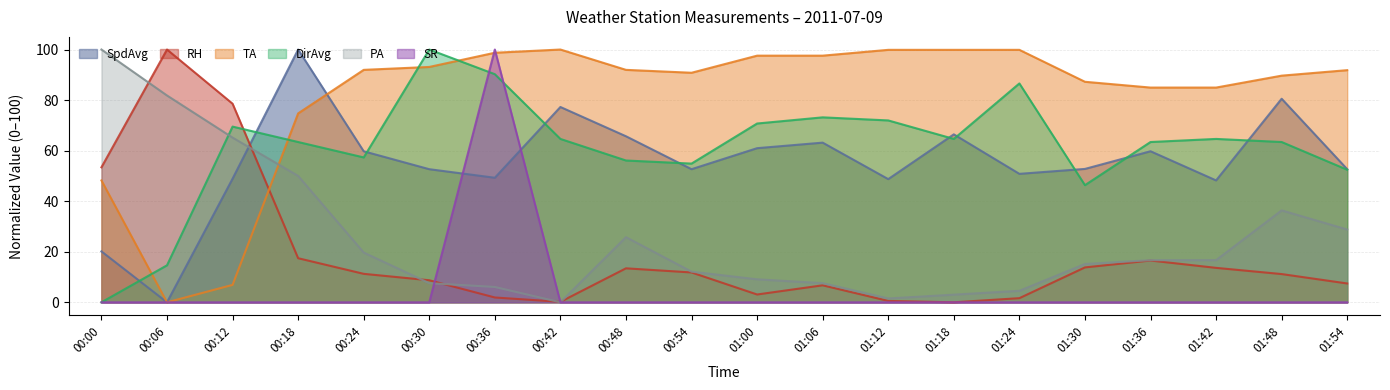

How many values in TA are above zero?

19